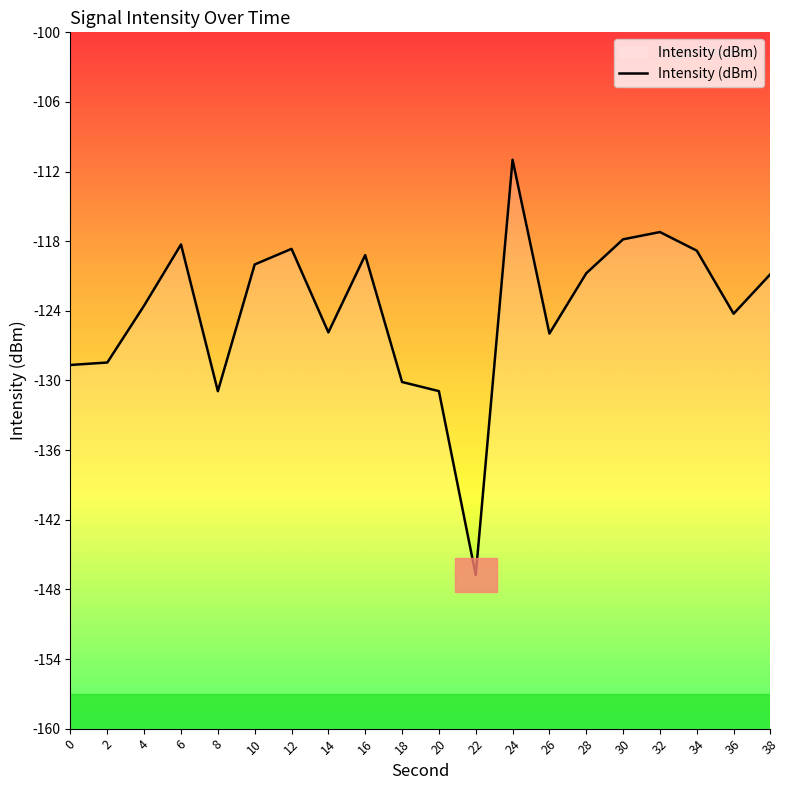

Rank the categories by value from highest to lowest.

24, 32, 30, 6, 12, 34, 16, 10, 28, 38, 4, 36, 14, 26, 2, 0, 18, 20, 8, 22